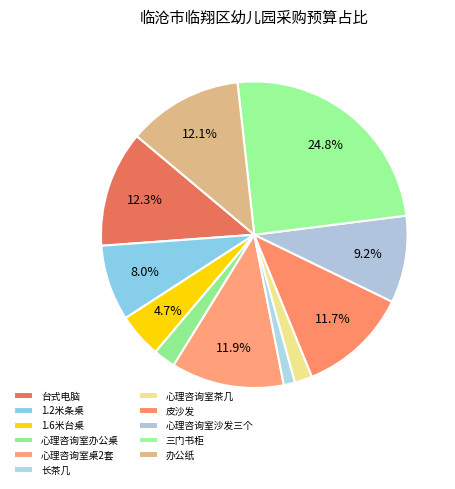

Which slice is the smallest?

长茶几